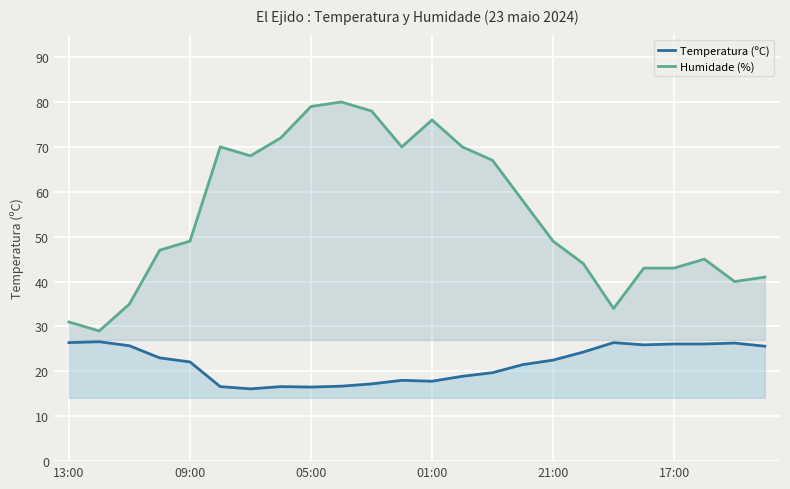

Rank the series by their maximum value, from highest to lowest.

Humidade (%), Temperatura (ºC)